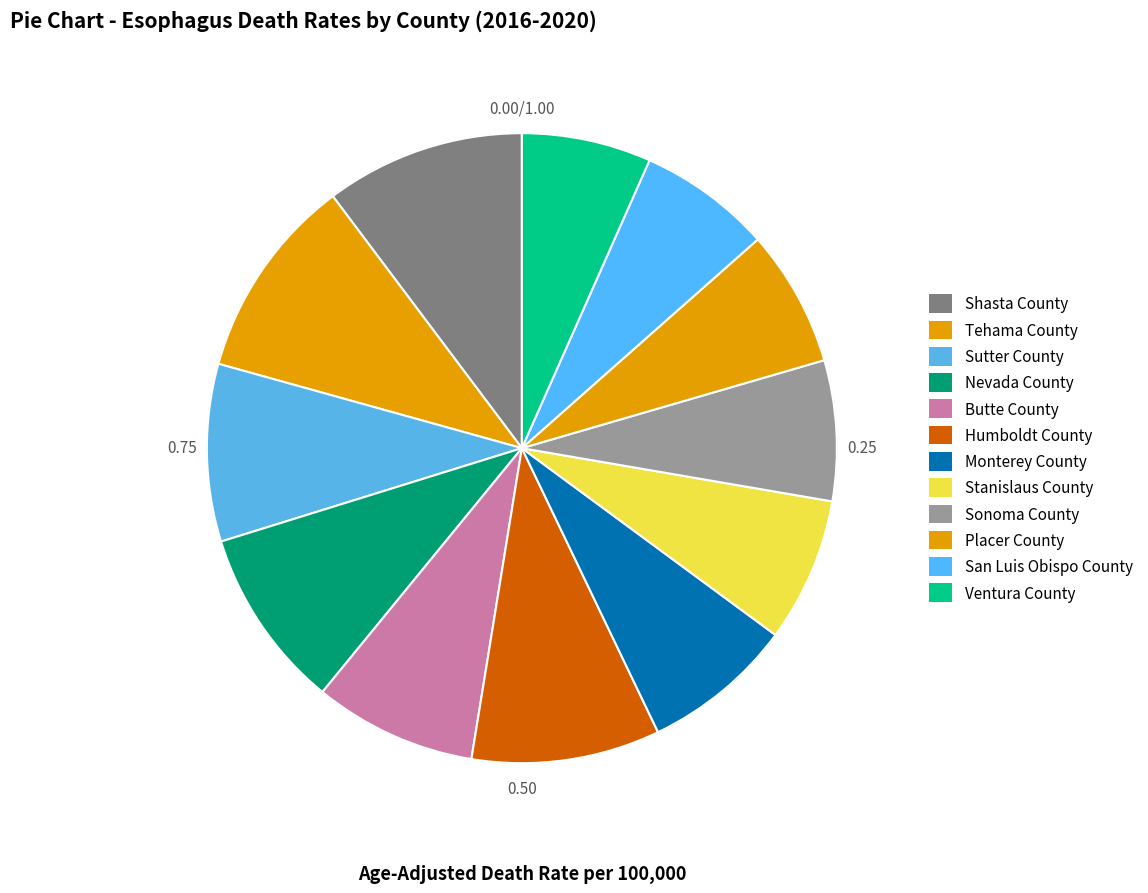

Which category has the biggest portion of the pie?

Tehama County